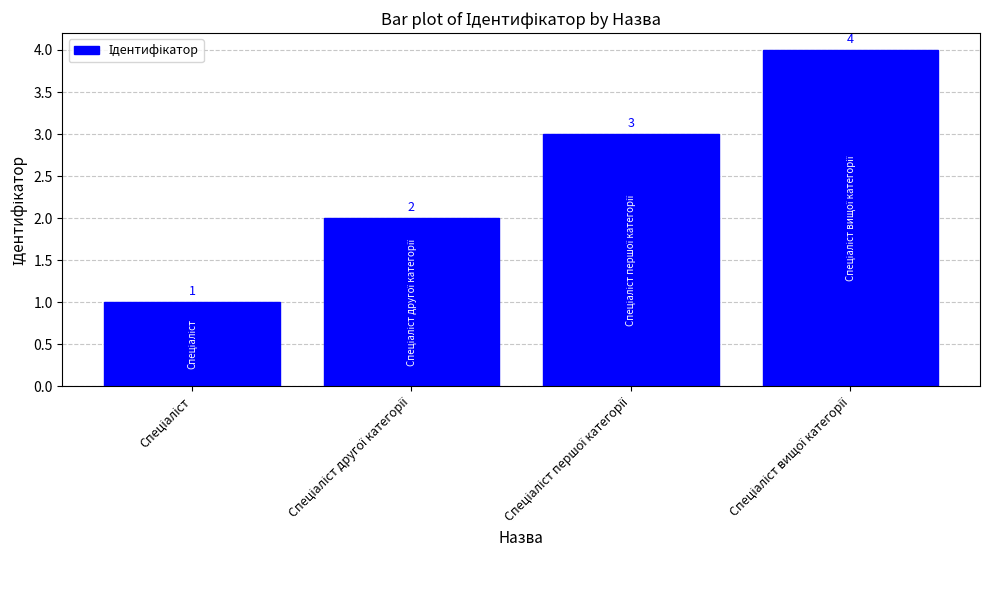

Reading left to right, transcribe all the data shown in this chart.

1	2	3	4